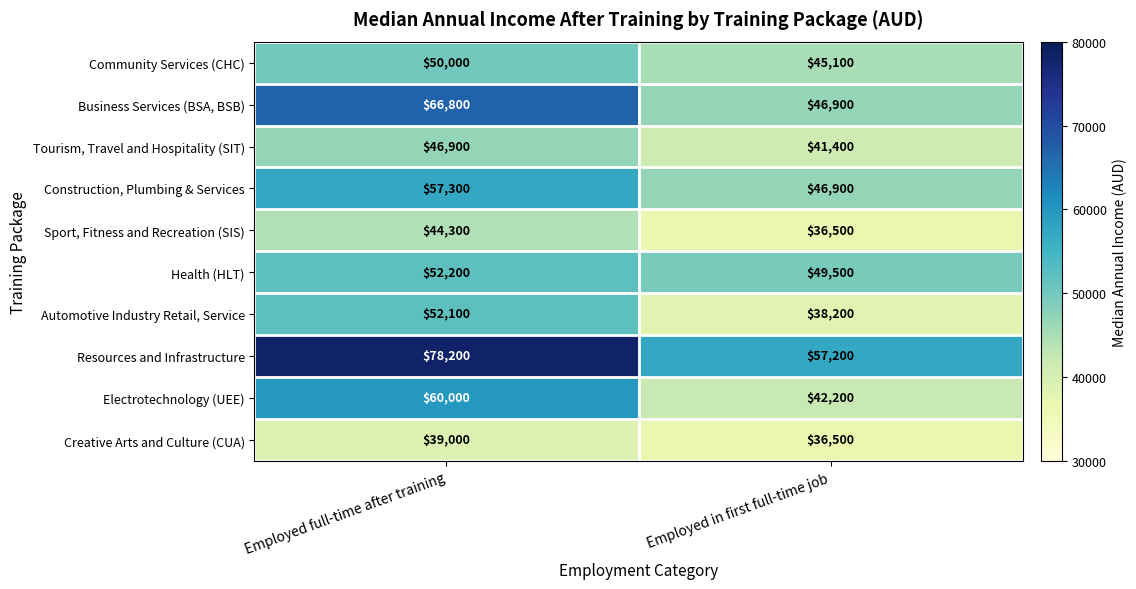

What is the total value across all series at Employed full-time after training?

546800